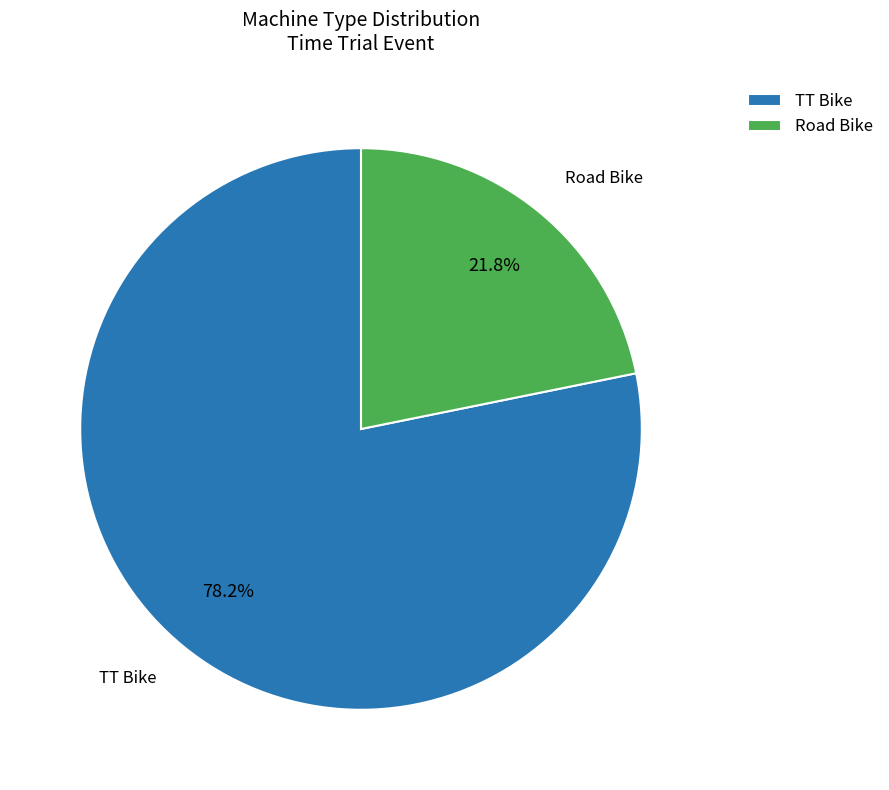

To the nearest percent, what is the difference between the TT Bike and Road Bike slice percentages?

56%